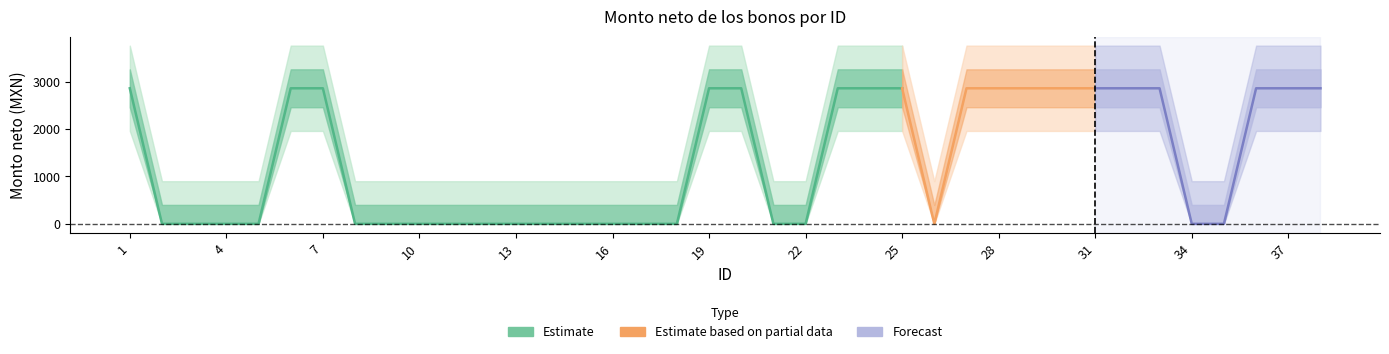

Rank the categories by value from highest to lowest.

1, 6, 7, 19, 20, 23, 24, 25, 27, 28, 29, 30, 31, 32, 33, 36, 37, 38, 2, 3, 4, 5, 8, 9, 10, 11, 12, 13, 14, 15, 16, 17, 18, 21, 22, 26, 34, 35